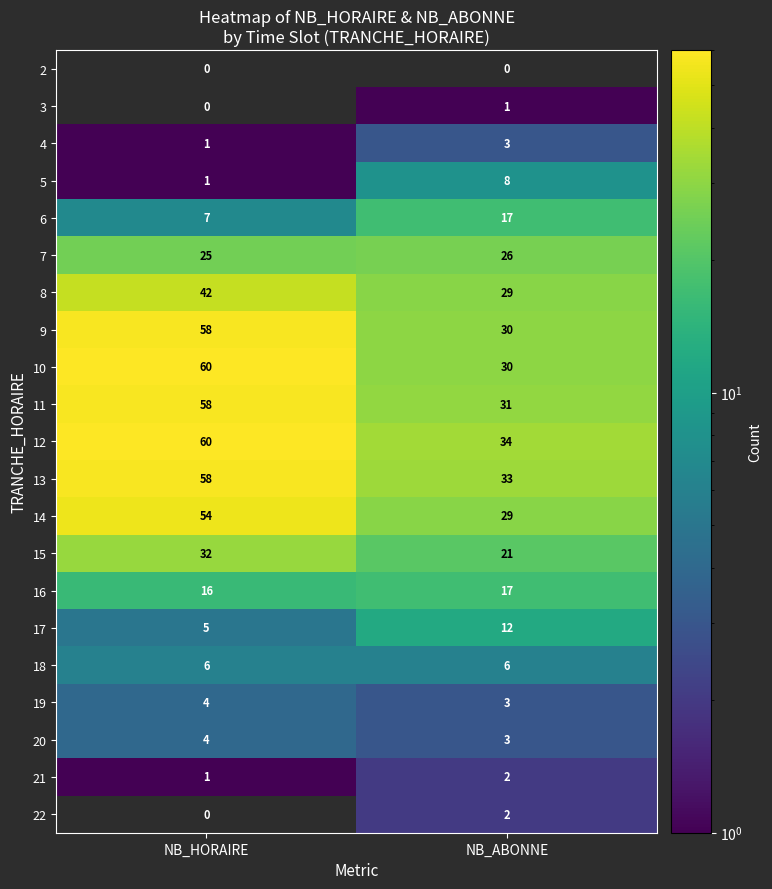

What is the sum of the 19 values at NB_HORAIRE and NB_ABONNE?

7